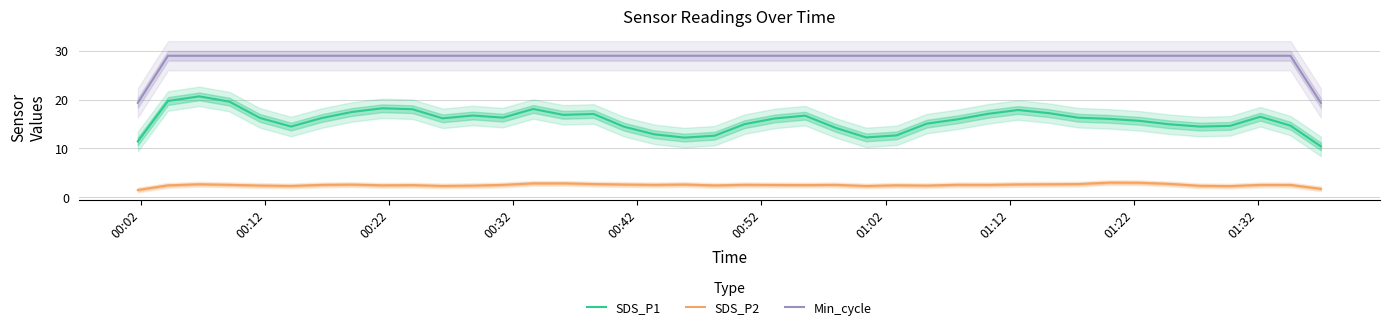

What is the smallest value displayed?

1.5